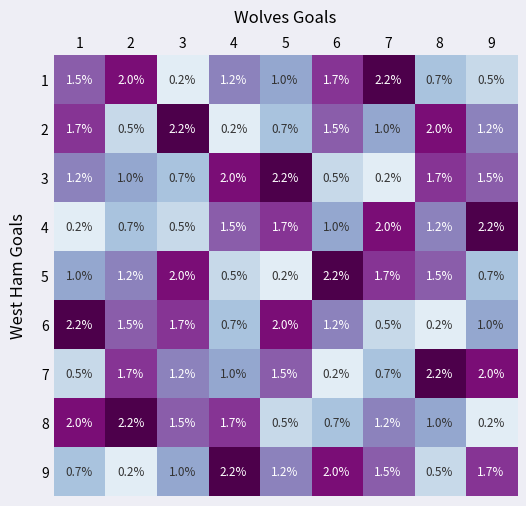

What is the total value across all series at 9?

11.0